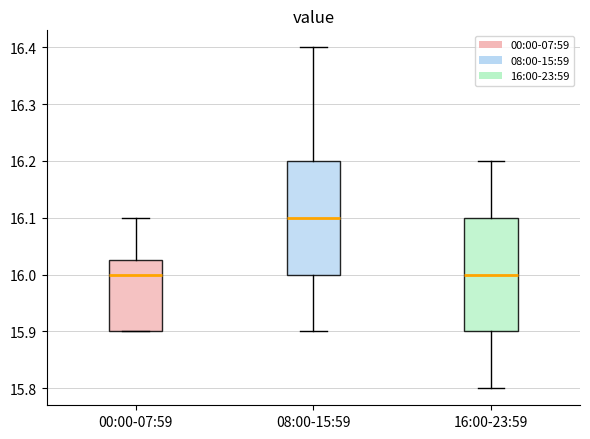

Reading left to right, read every box against the y-axis: the position of its median line, the range the box covers, and the ends of its whiskers. The values are not printed on the chart, so give them approximately, as read against the axis.

00:00-07:59: median 16.00, box 15.90 to 16.03, whiskers 15.90 to 16.10
08:00-15:59: median 16.10, box 16.00 to 16.20, whiskers 15.90 to 16.40
16:00-23:59: median 16.00, box 15.90 to 16.10, whiskers 15.80 to 16.20